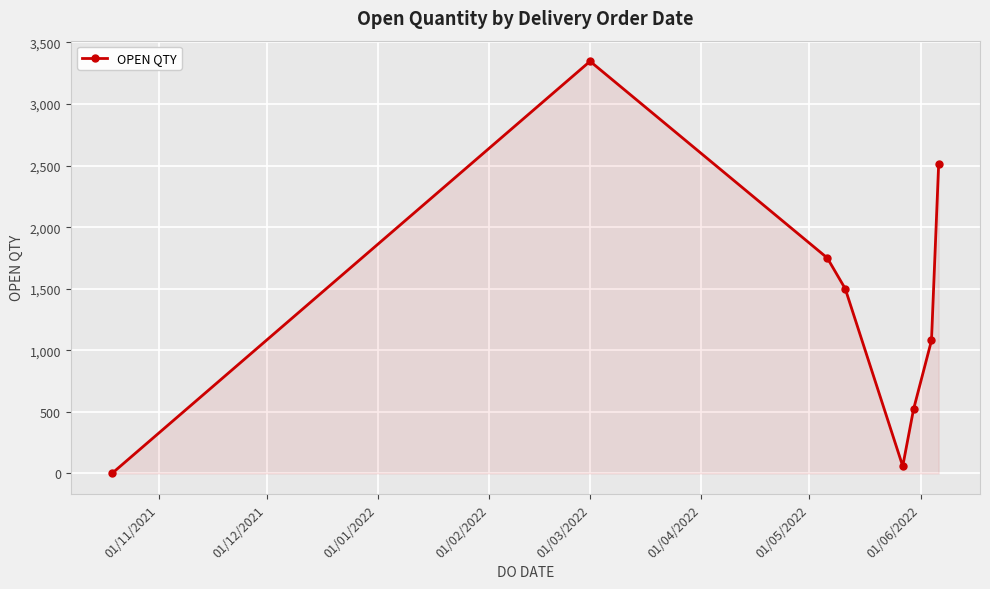

Reading left to right, extract all data points from this chart.

1	3347	1750	1500	59	520	1080	2514